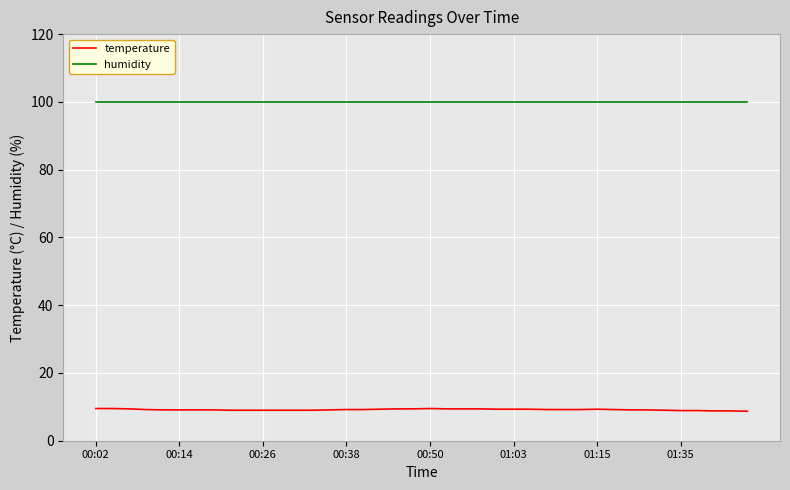

Which series has the widest spread of values?

temperature